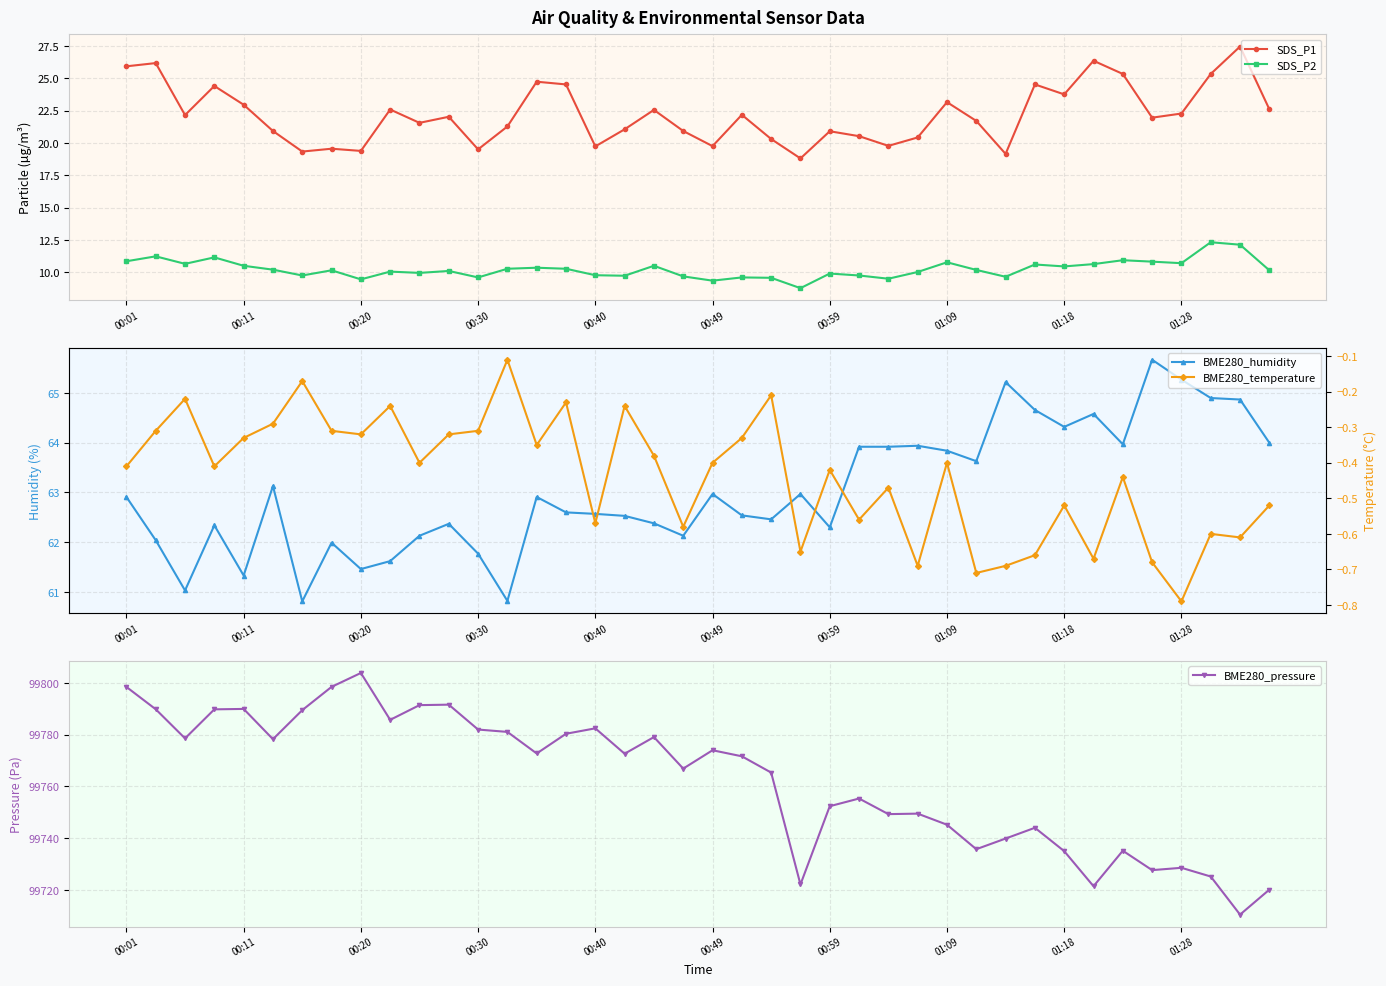

Which series has the largest total across all categories?

BME280_pressure